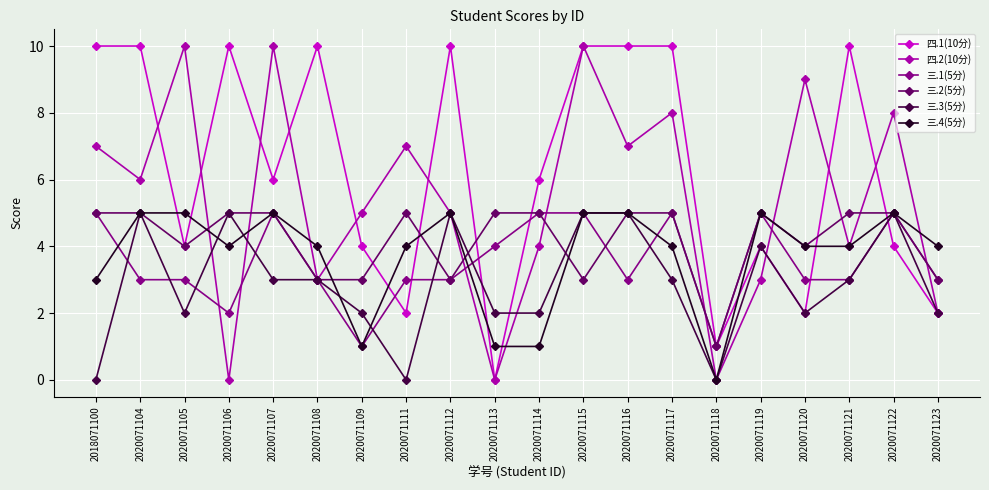

The 四.2(10分) series shows 4 at 2020071108. True or false?

False